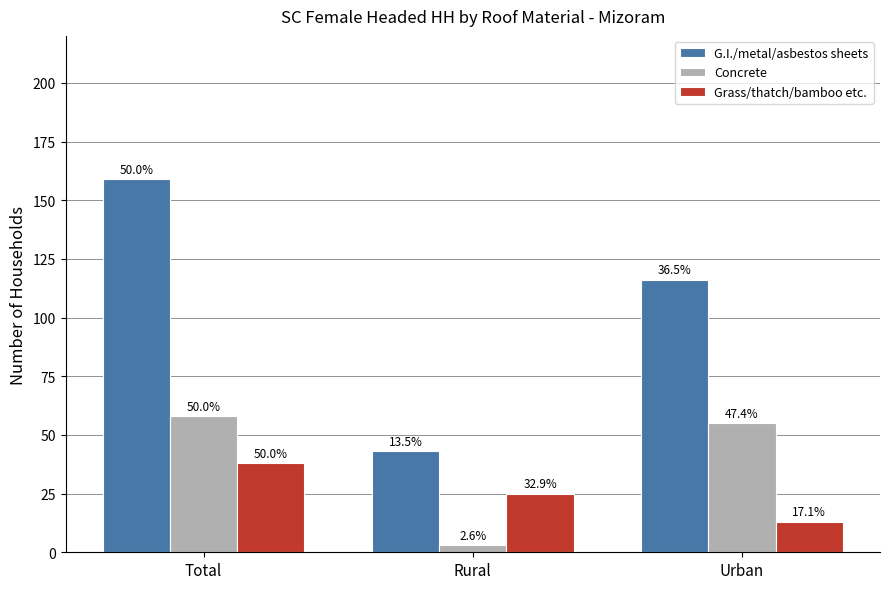

At which label does G.I./metal/asbestos sheets reach its minimum?

Rural